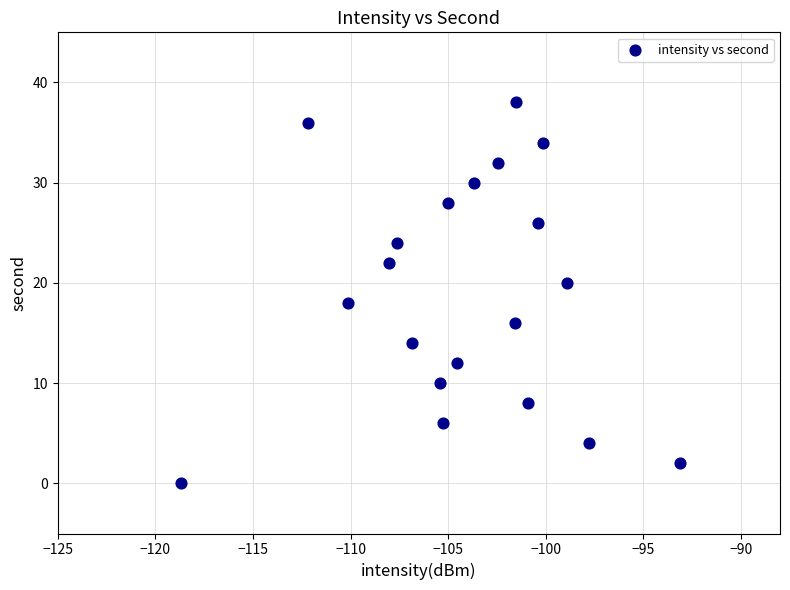

What is the range of Y values (max minus min)?

38